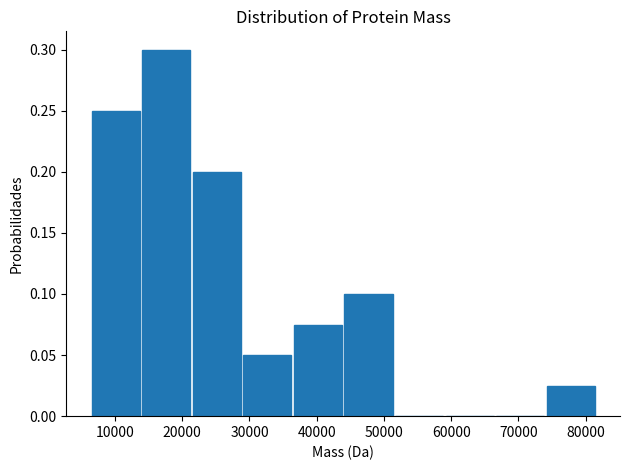

What is the height of the bar covering 44000 to 51000 on the x-axis? Neither the bar edges nor the heights are printed on the chart, so give them approximately, as read against the axes.

0.100